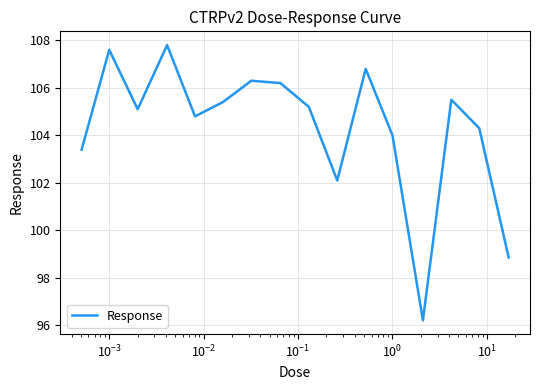

What is the minimum value shown in the chart?

96.2